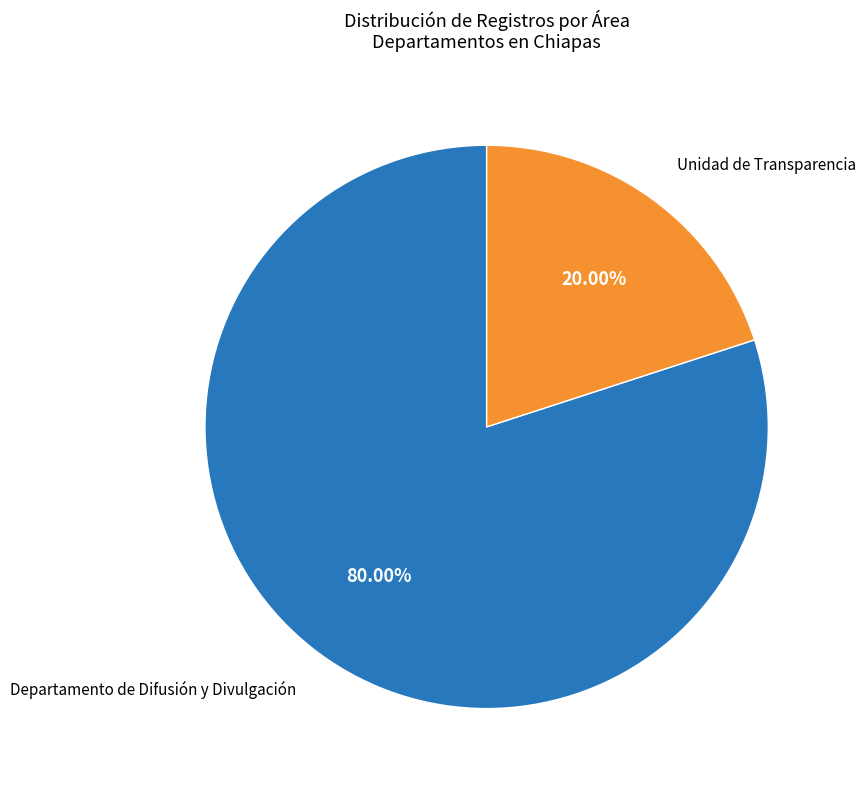

Is there a majority slice in this chart?

Yes